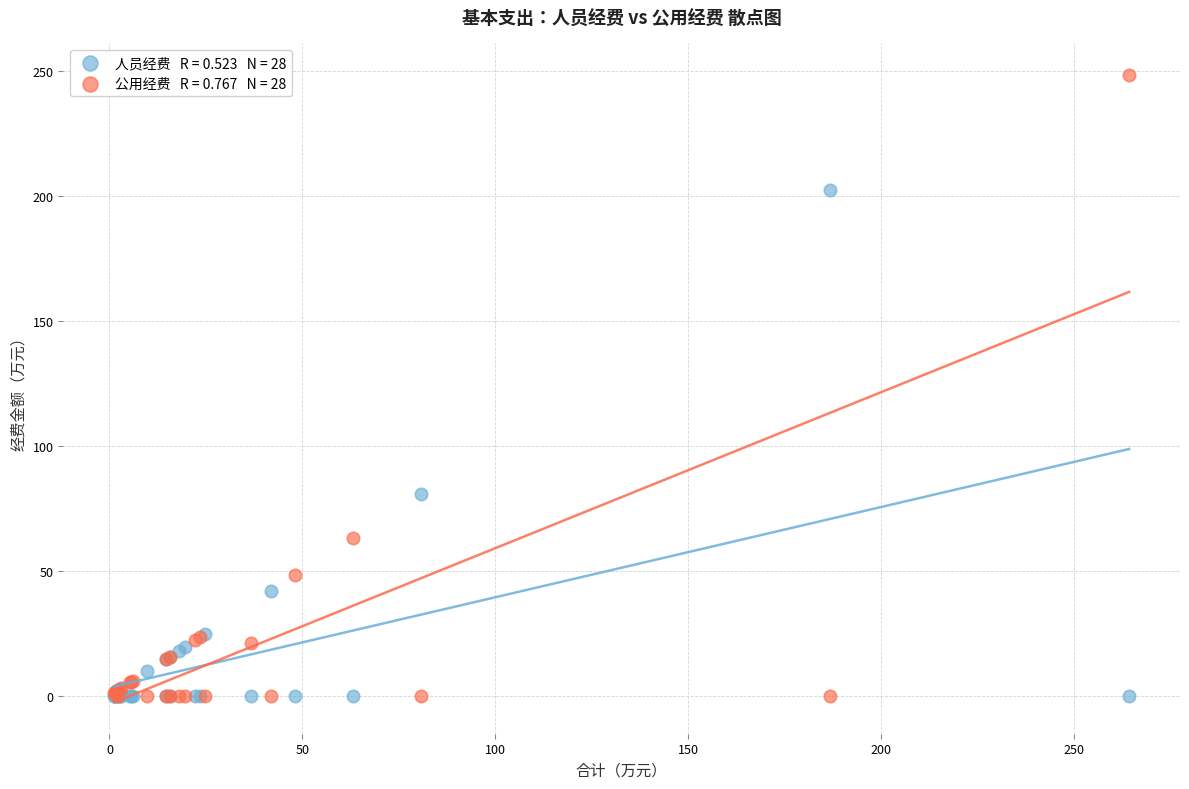

Across all series, what Y value is closest to 124?

80.7